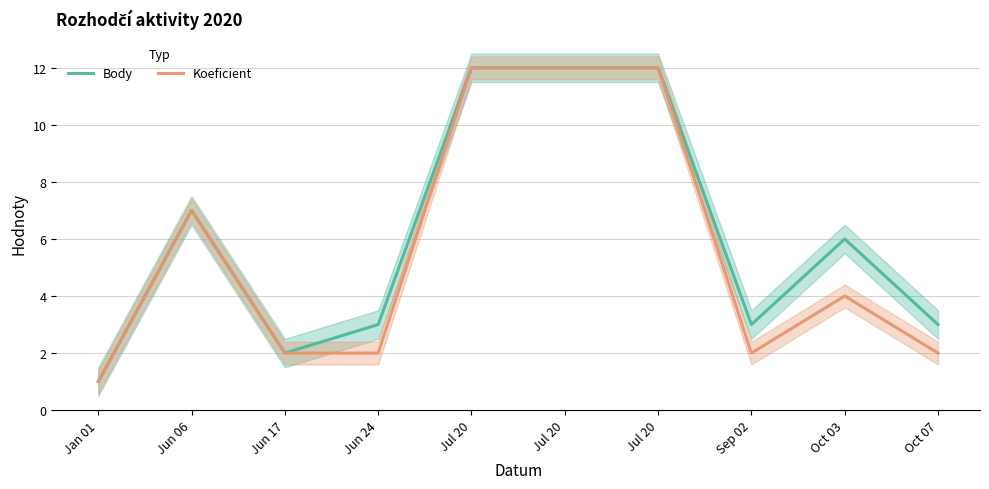

Which series has the largest total across all categories?

Body